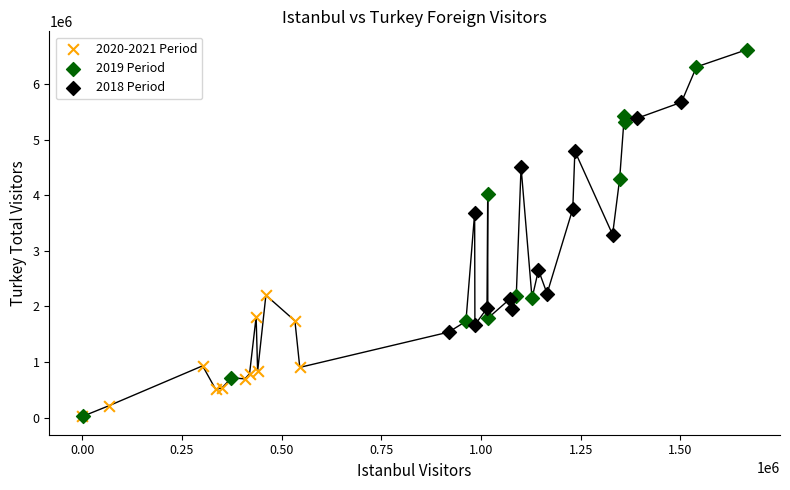

Which series has the widest spread of Y values?

2019 Period